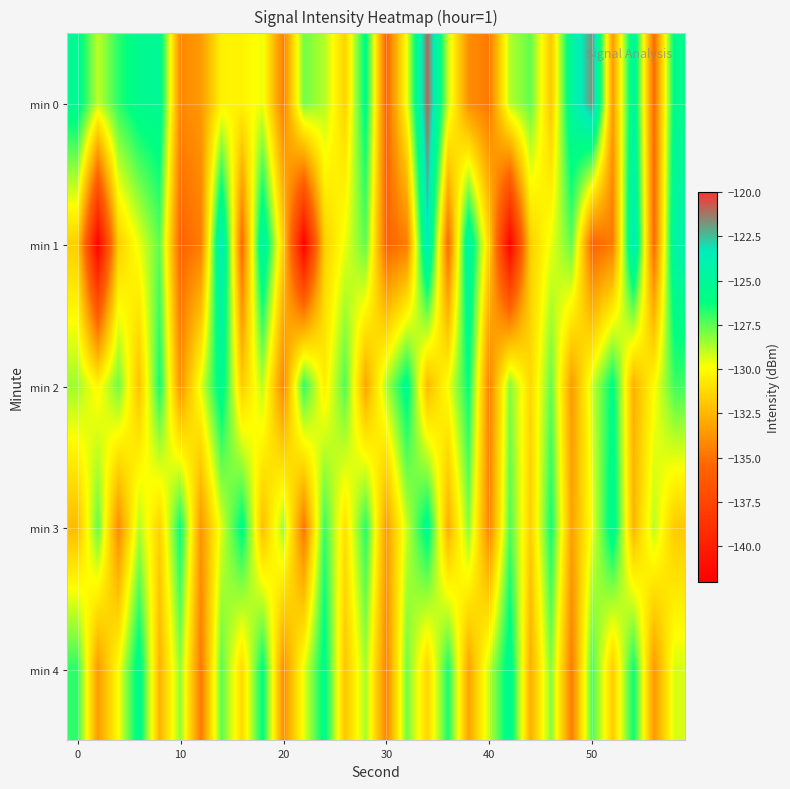

Which series has the largest range (max minus min)?

min 1